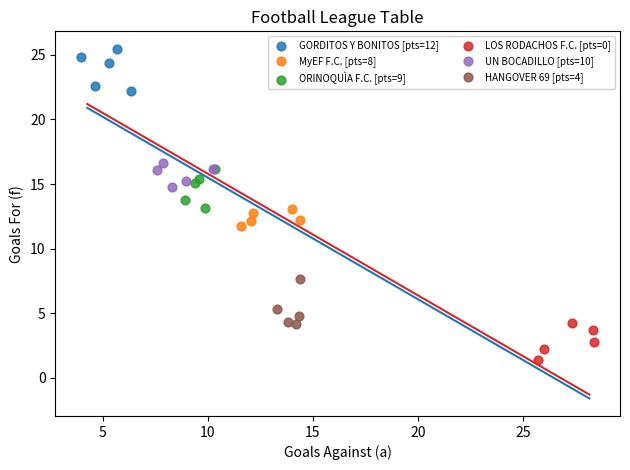

Which series contains the highest Y value?

GORDITOS Y BONITOS [pts=12]